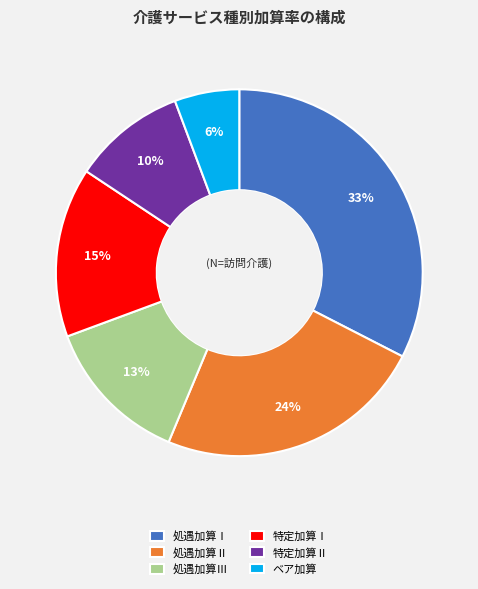

Count the number of slices in the pie.

6